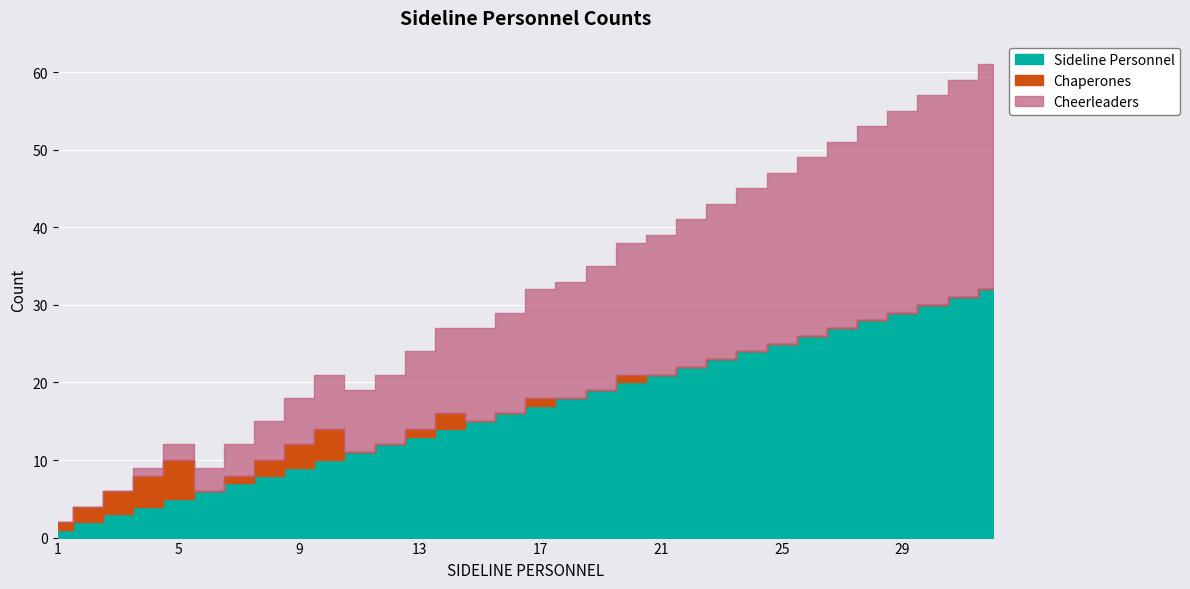

Rank the series at 10 from highest to lowest value.

Sideline Personnel, Cheerleaders, Chaperones